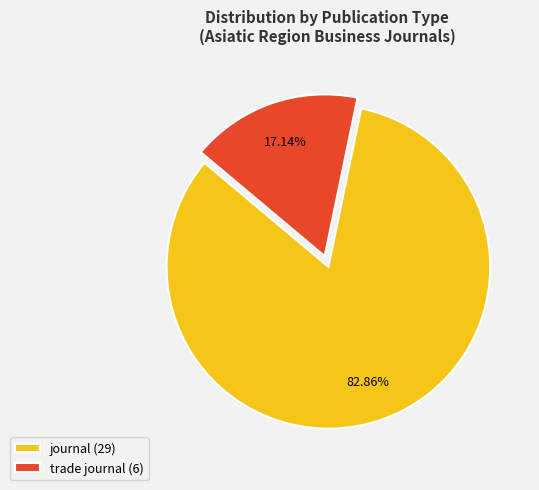

To the nearest percent, what is the average slice percentage?

50%